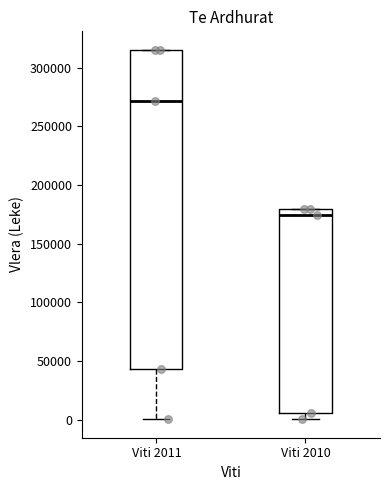

Reading left to right, transcribe this box plot: for each box, give where its median line is, the range the box spans, and where its two whiskers end, as read against the y-axis. The values are not printed on the chart, so give them approximately, as read against the axis.

Viti 2011: median 270000, box 45000 to 315000, whiskers 0 to 315000
Viti 2010: median 175000, box 5000 to 180000, whiskers 0 to 180000